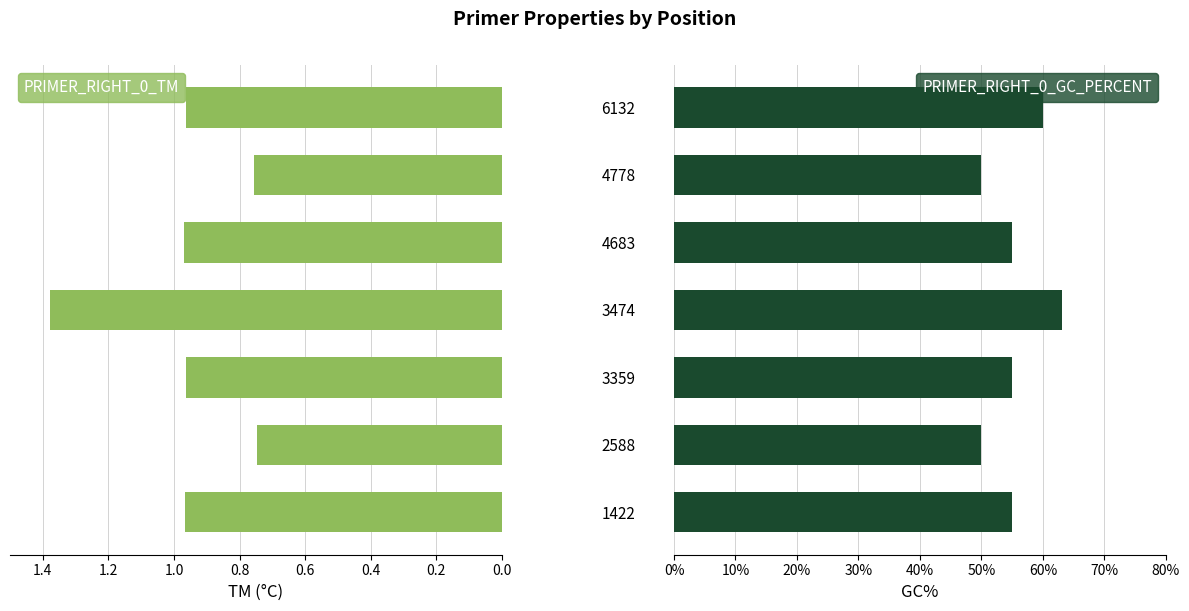

At which label does PRIMER_RIGHT_0_GC_PERCENT reach its peak?

3474